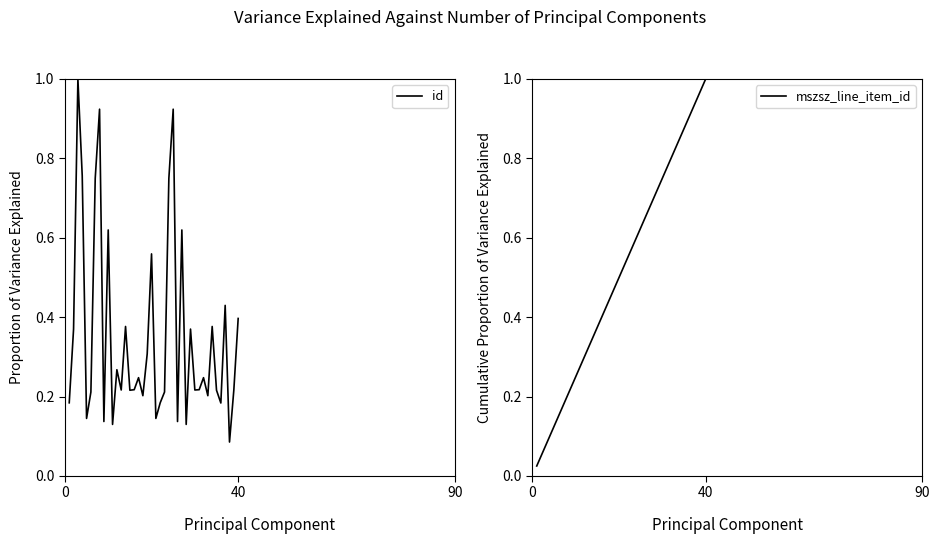

What is the maximum value for id?

1.0